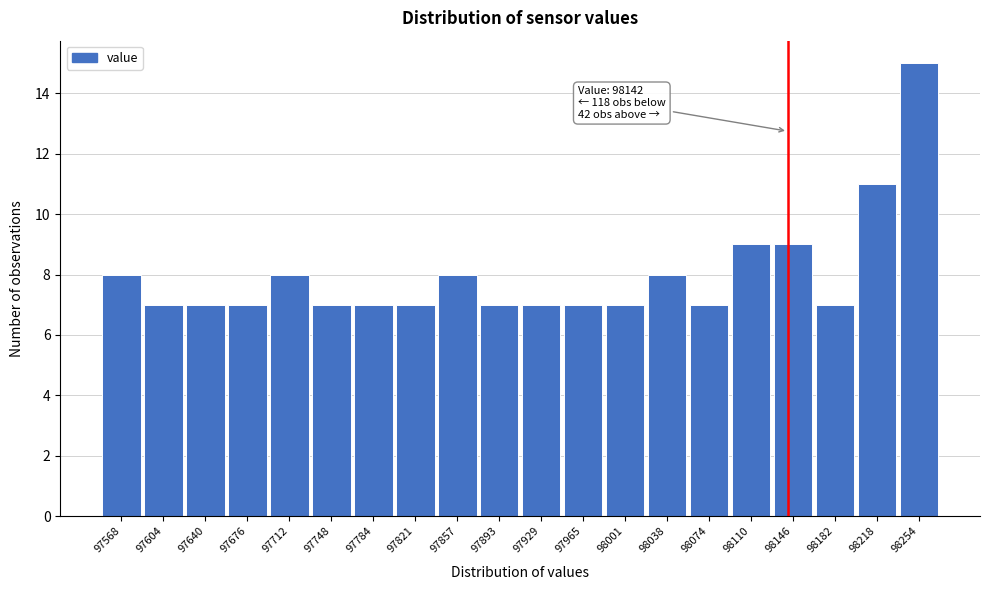

Over which range of the x-axis is the bar tallest?

98235 to 98275